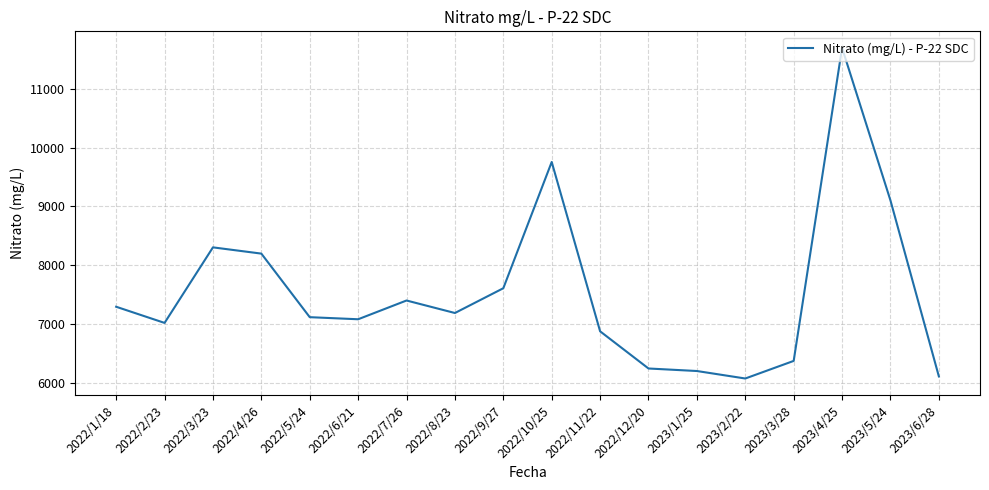

Does the chart display data point markers on the line(s)?

No